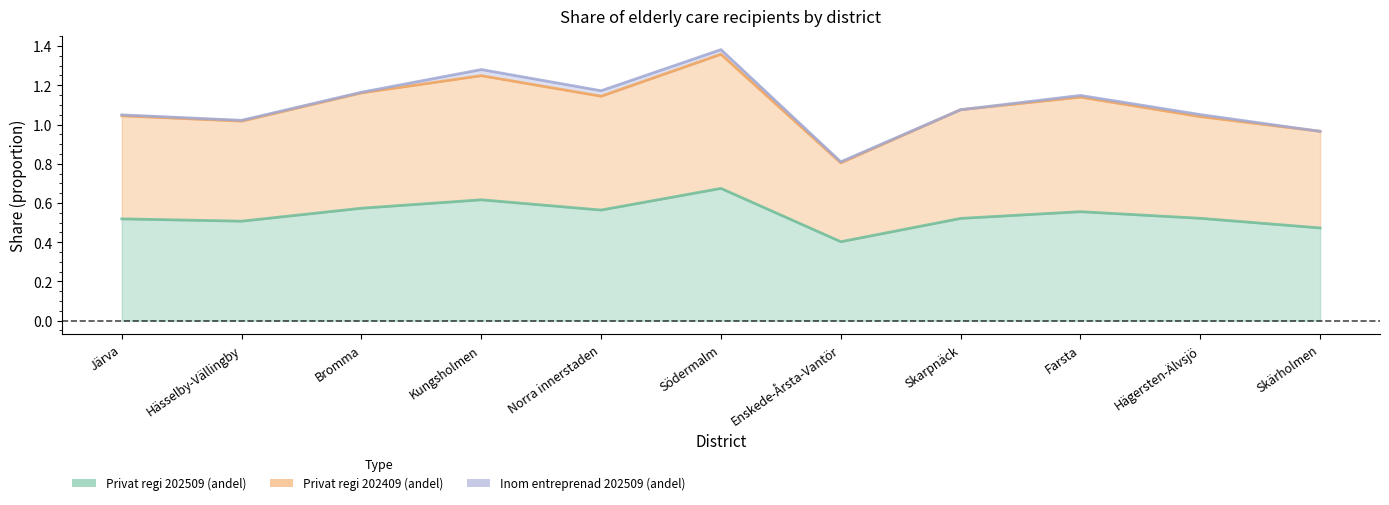

True or false: Privat regi 202409 (andel) and Privat regi 202509 (andel) cross at least once.

False